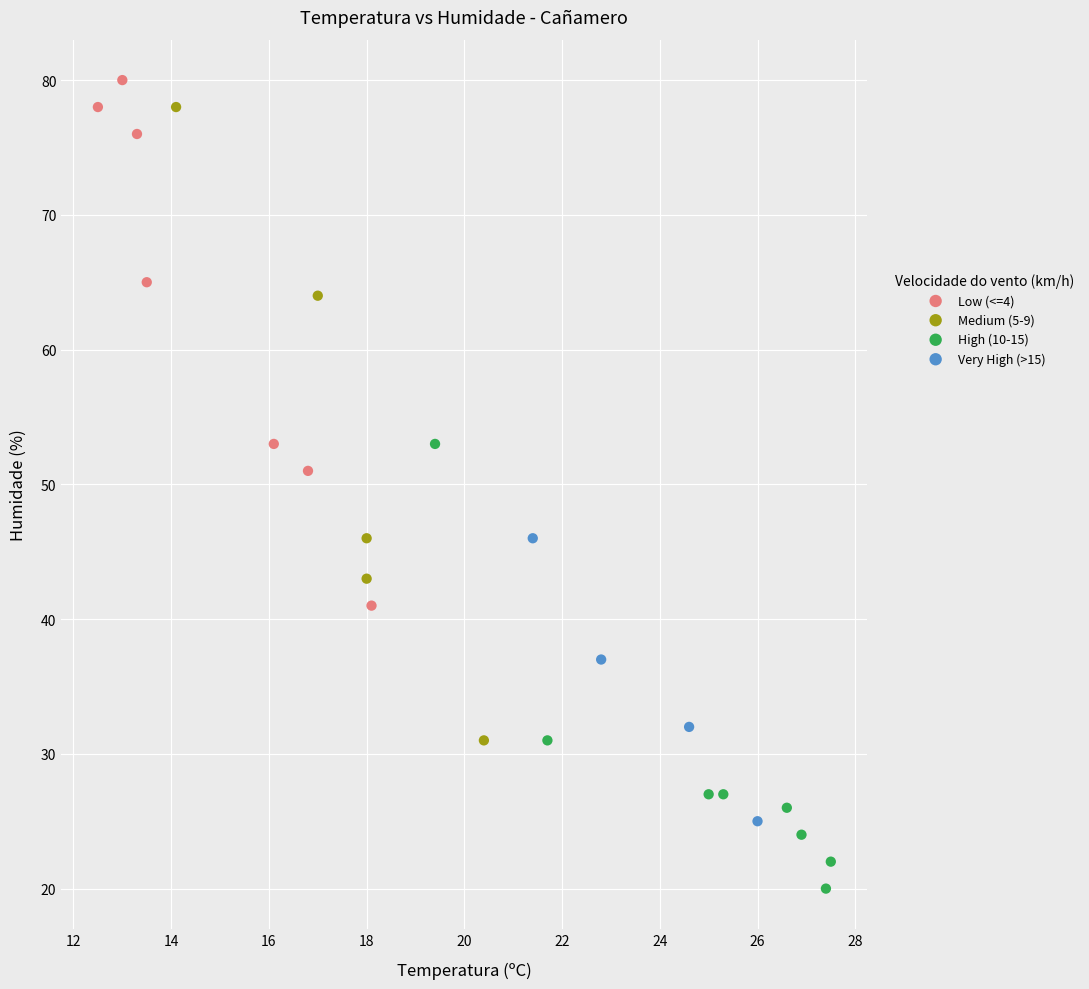

Which series contains the highest Y value?

Low (<=4)